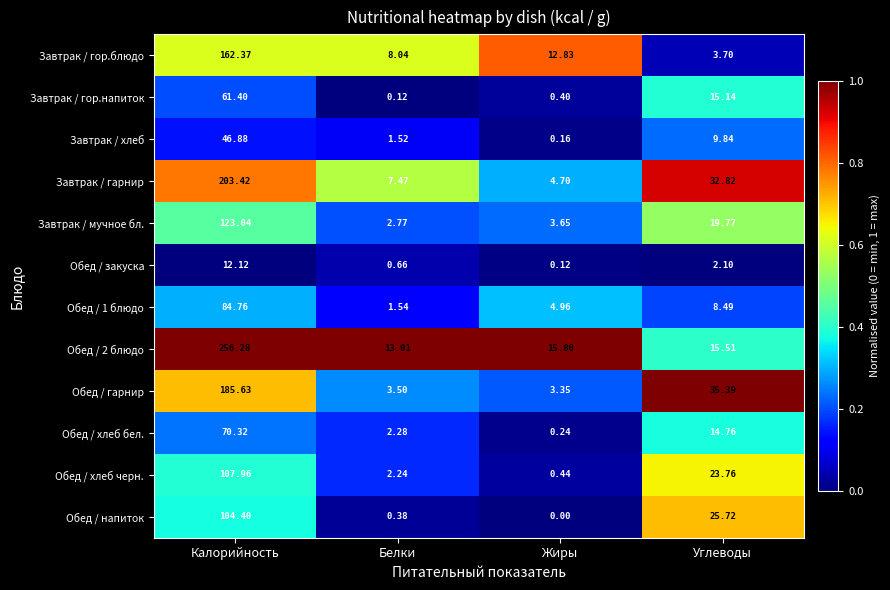

List the labels in order of Обед / хлеб бел. value, smallest first.

Жиры, Белки, Углеводы, Калорийность